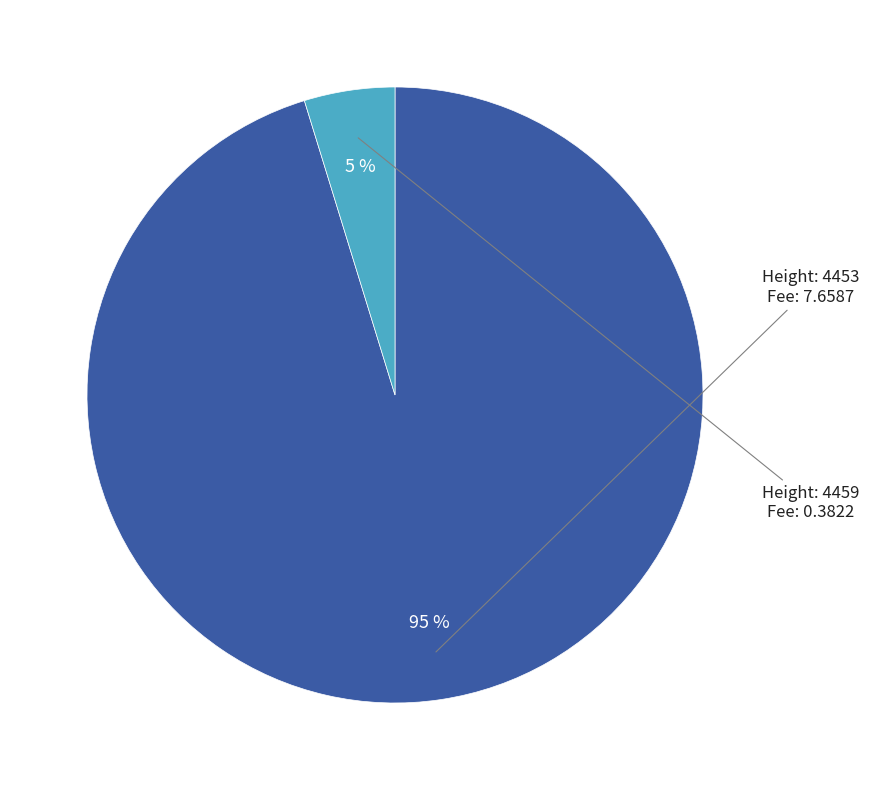

To the nearest percent, what is the average slice percentage?

50%